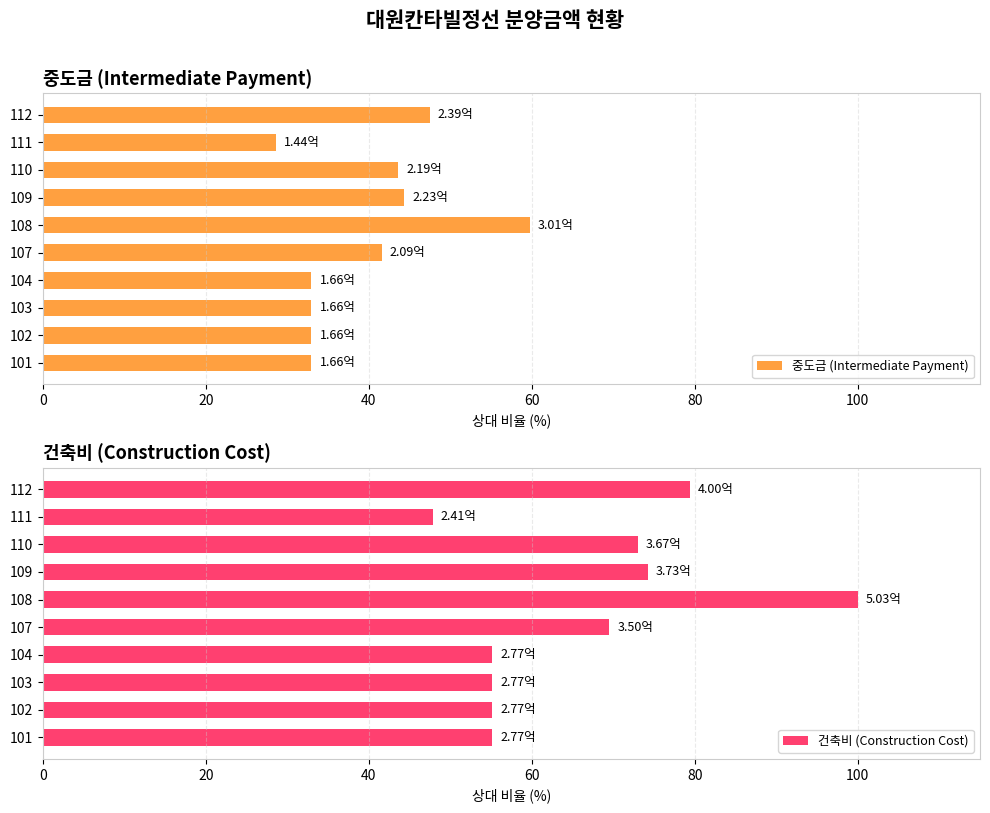

The value of 건축비 (Construction Cost) at 104 is 95.6. True or false?

False